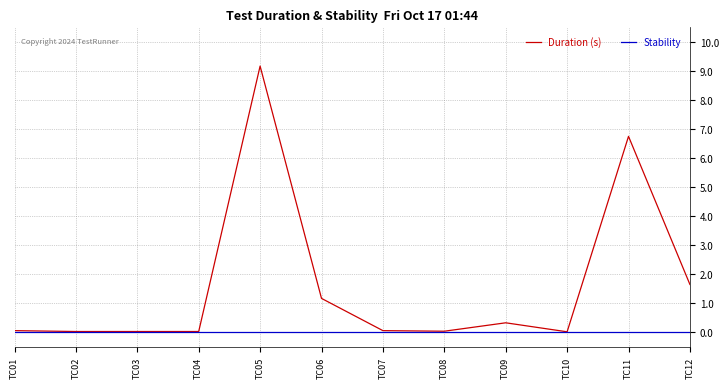

What is the greatest value displayed?

9.2